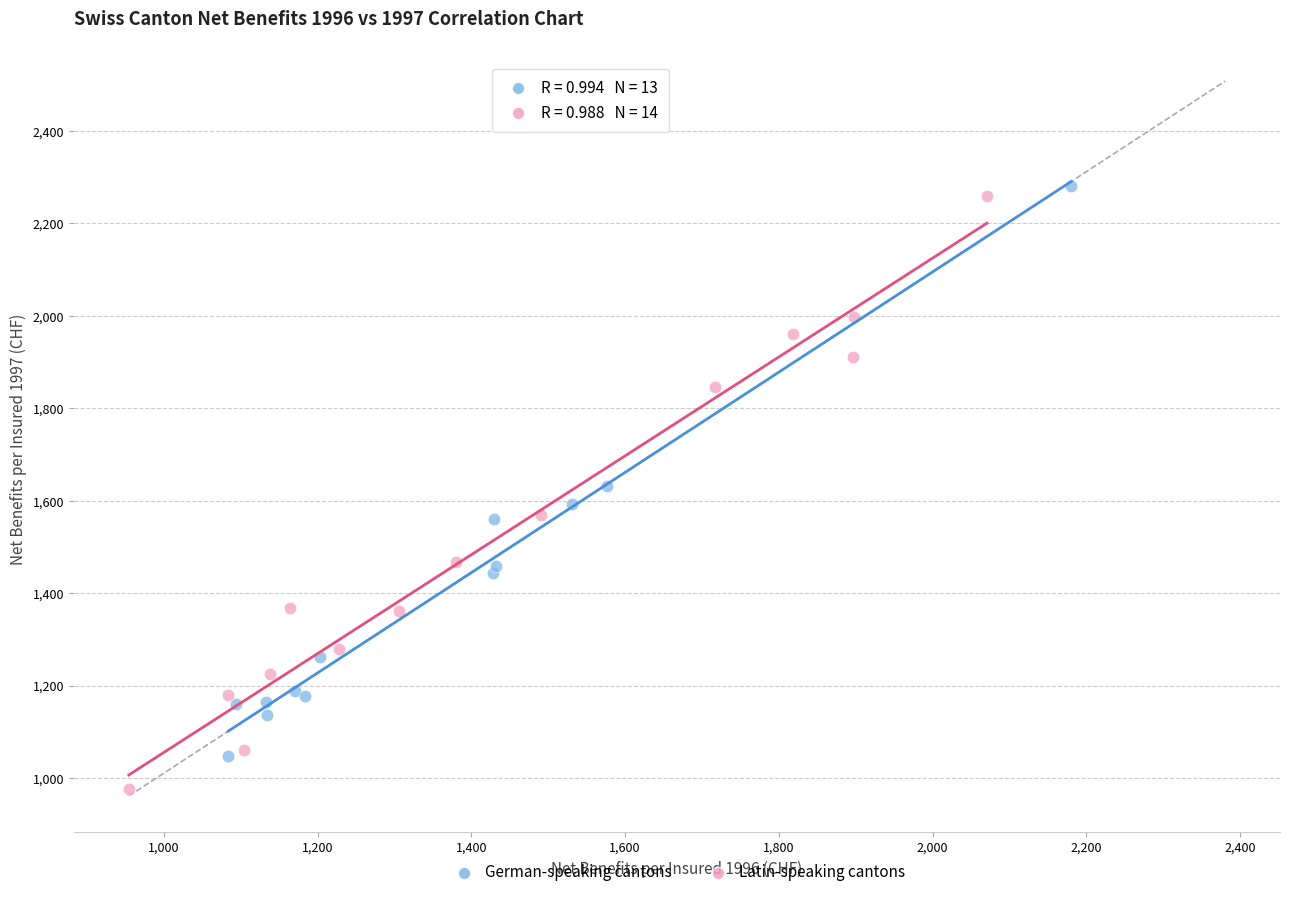

Which series contains the lowest Y value?

Latin-speaking cantons